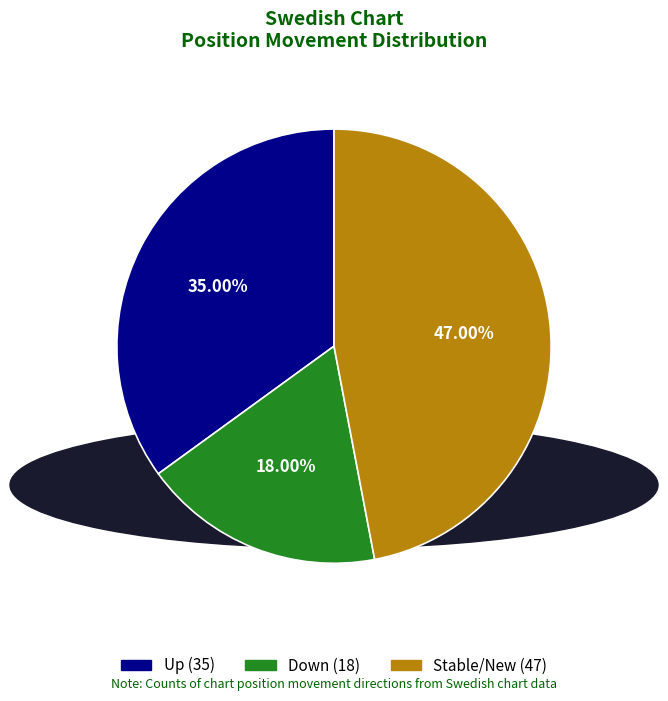

Is there any slice that represents more than half of the pie?

No